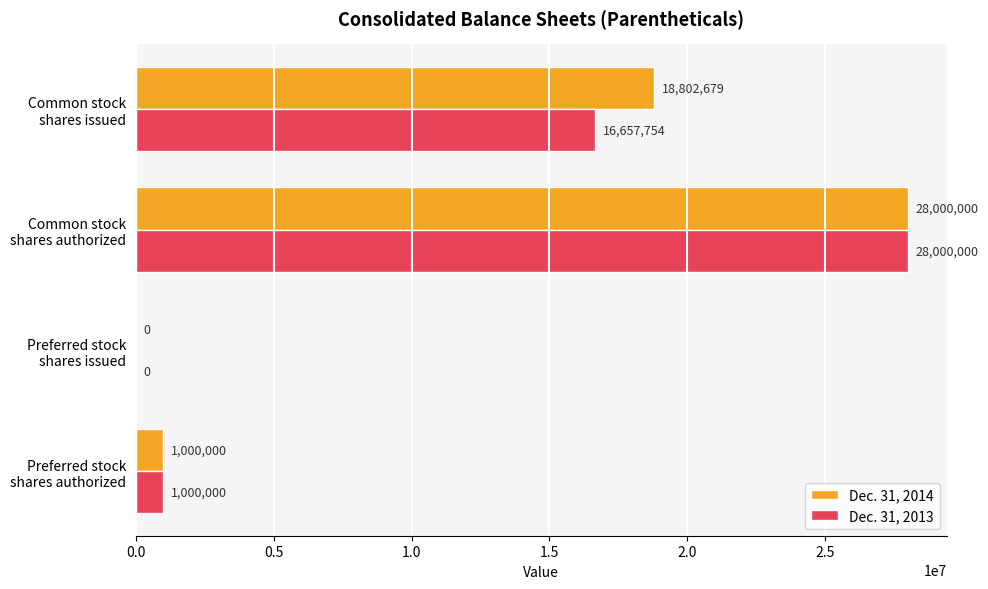

Which series has the largest total across all categories?

Dec. 31, 2014